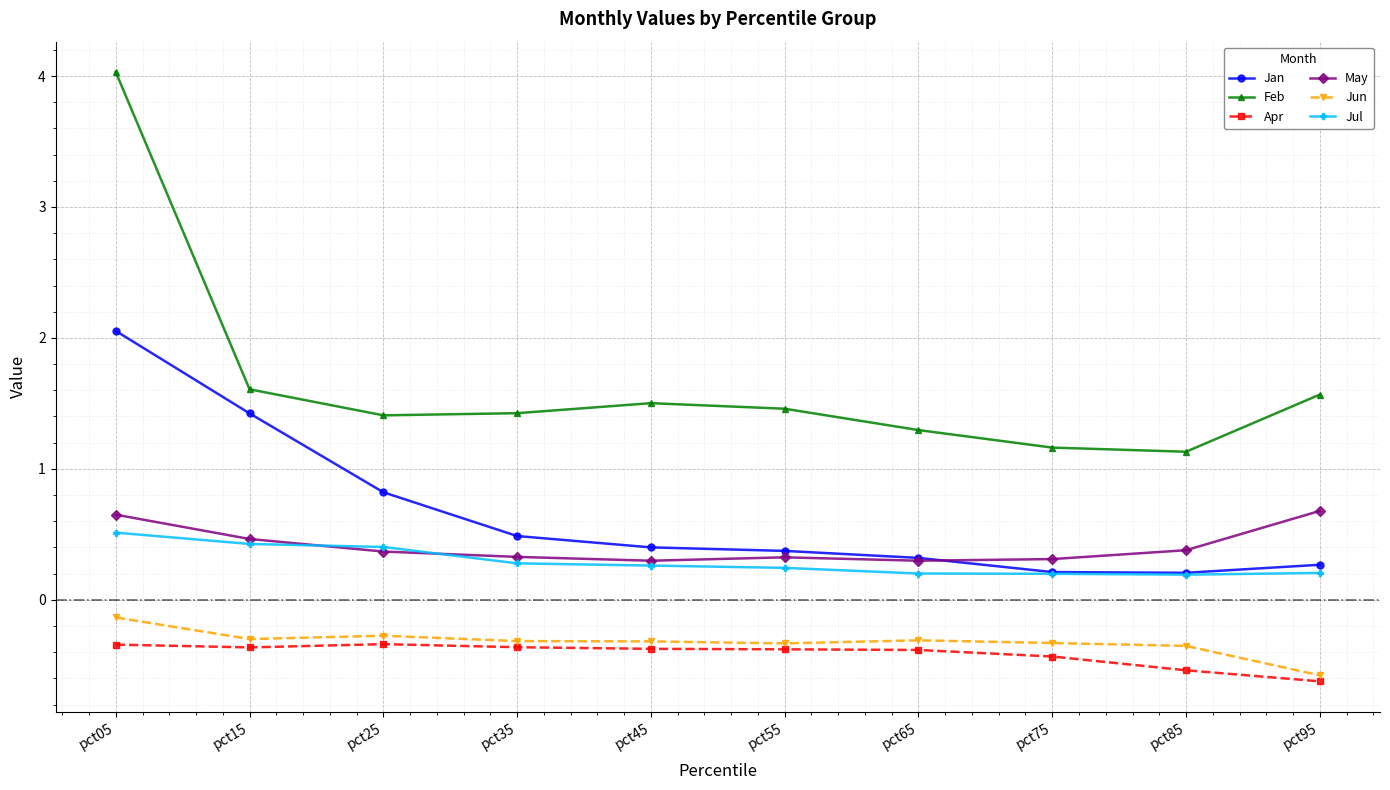

Which label corresponds to the smallest value in the chart?

pct95